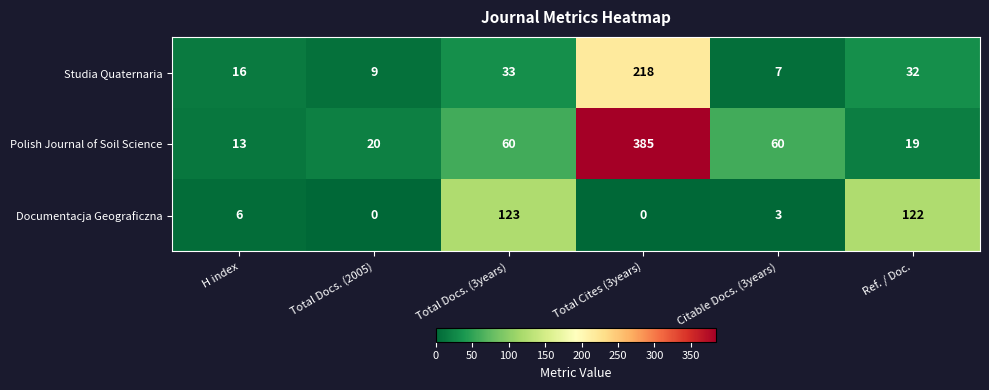

How many distinct data groups are displayed?

3